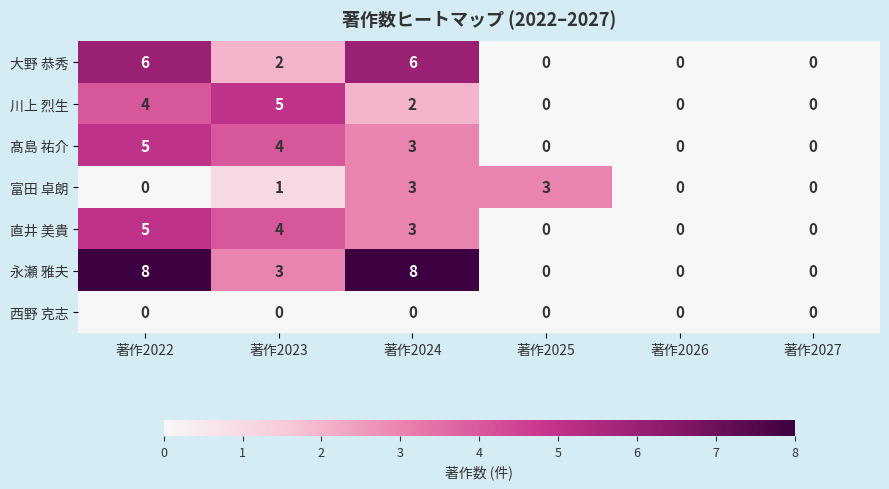

The 富田 卓朗 series shows 1 at 著作2023. True or false?

True